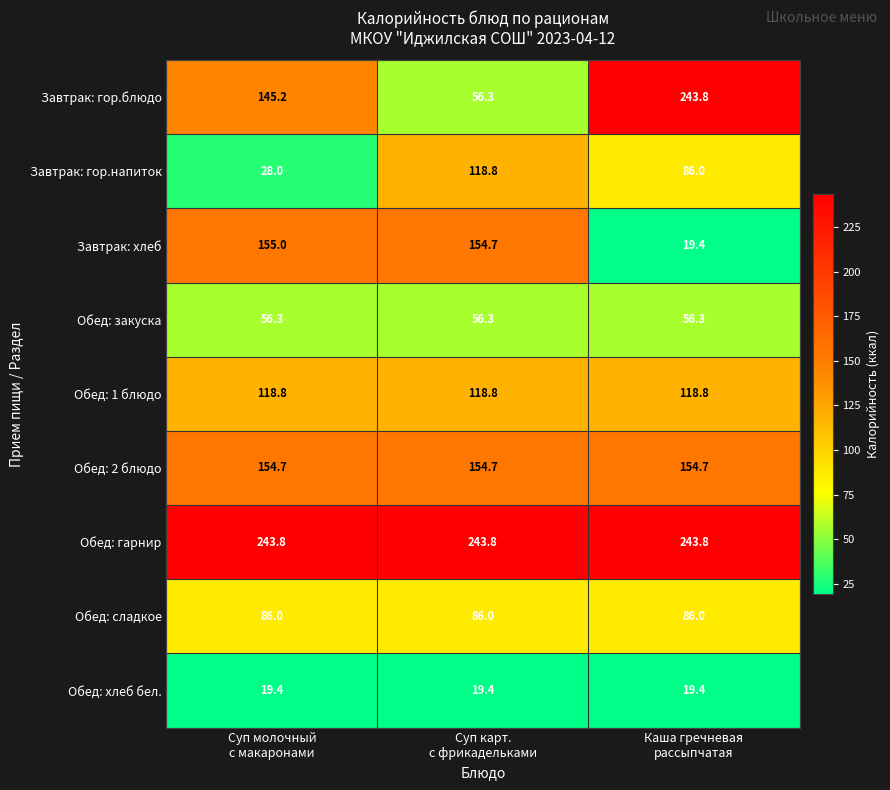

What is the difference between the maximum and minimum values in the Завтрак: хлеб series?

135.6